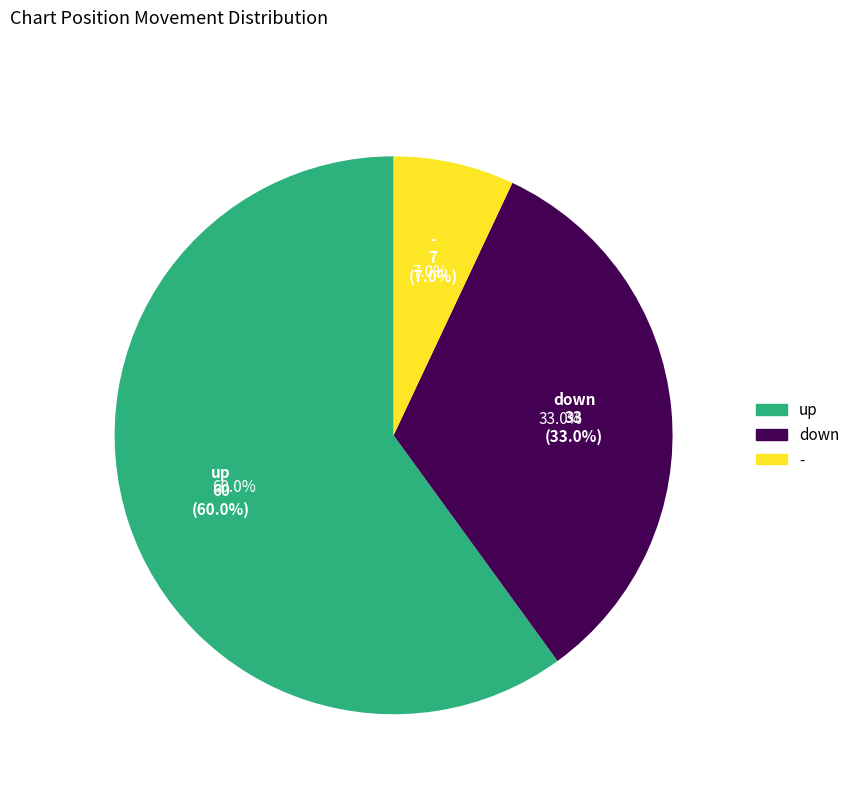

To the nearest percent, what is the average slice percentage?

33%